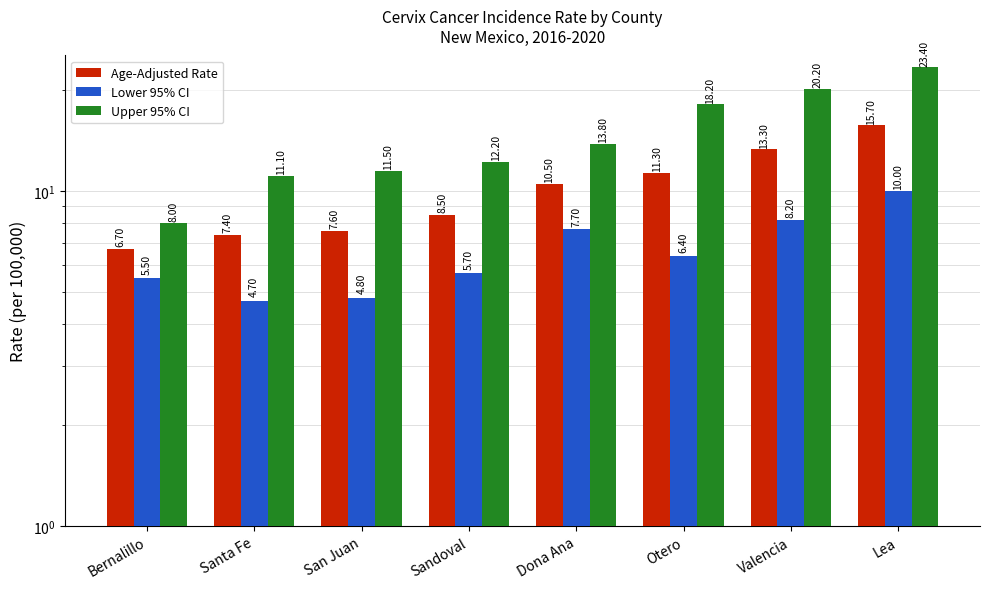

What is the difference between the Age-Adjusted Rate values at Lea and Bernalillo?

9.0